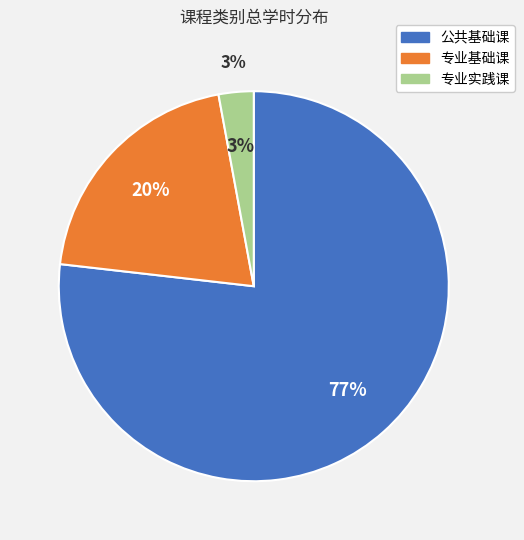

Approximately how many times larger is the value at 专业实践课 compared to 专业基础课?

0.1